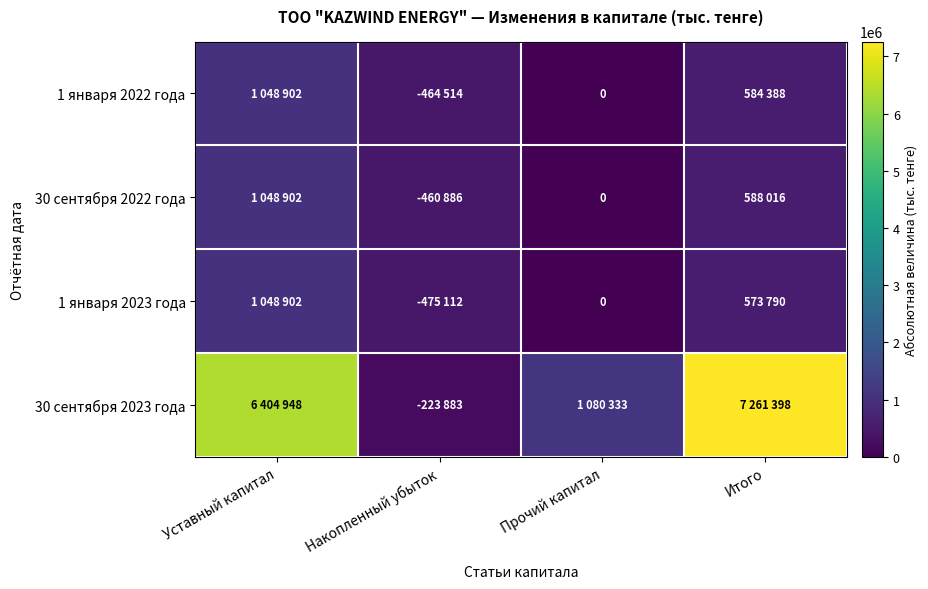

Is it true that 1 января 2023 года equals 573790 at Итого?

True